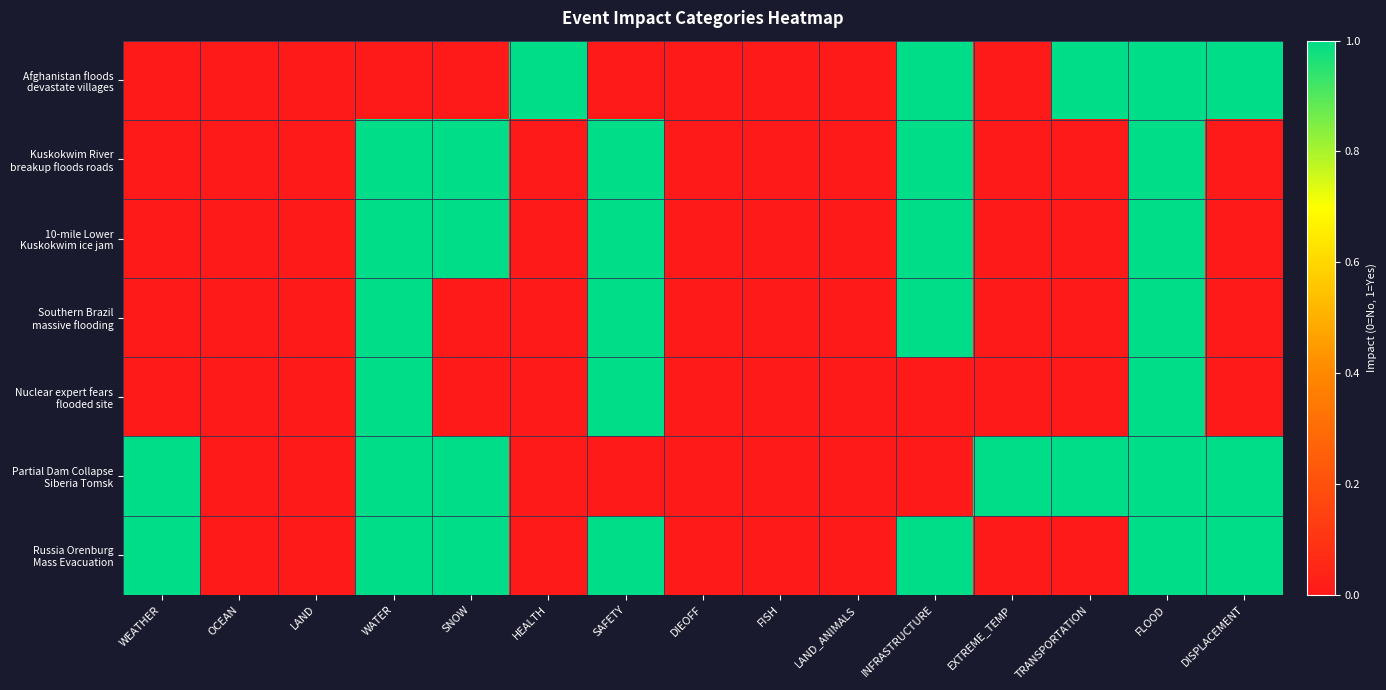

What is the total value across all series at FLOOD?

7